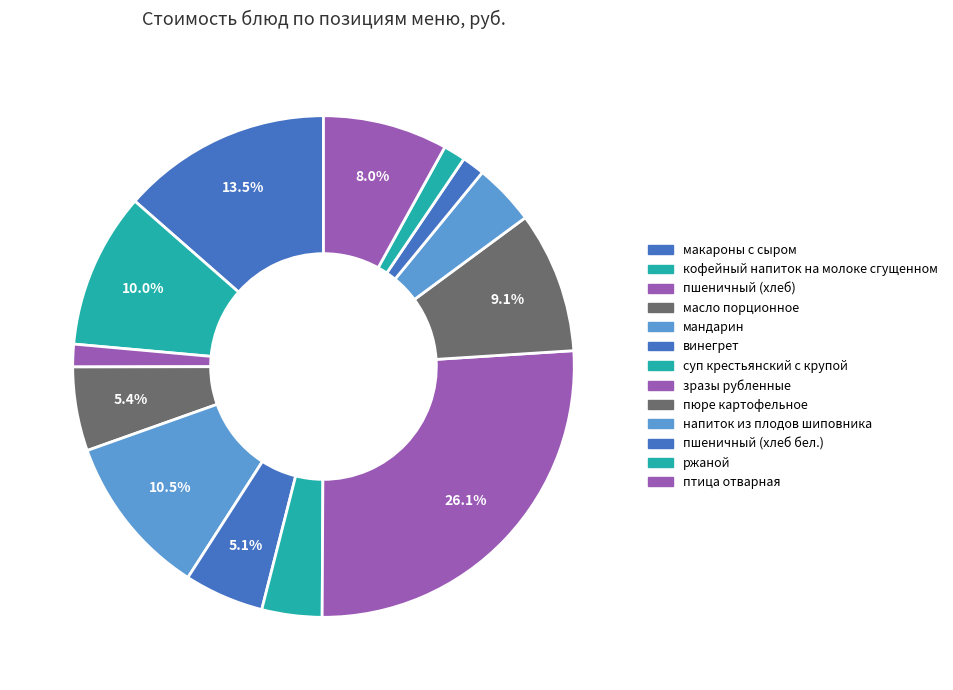

Which slice is the largest?

зразы рубленные